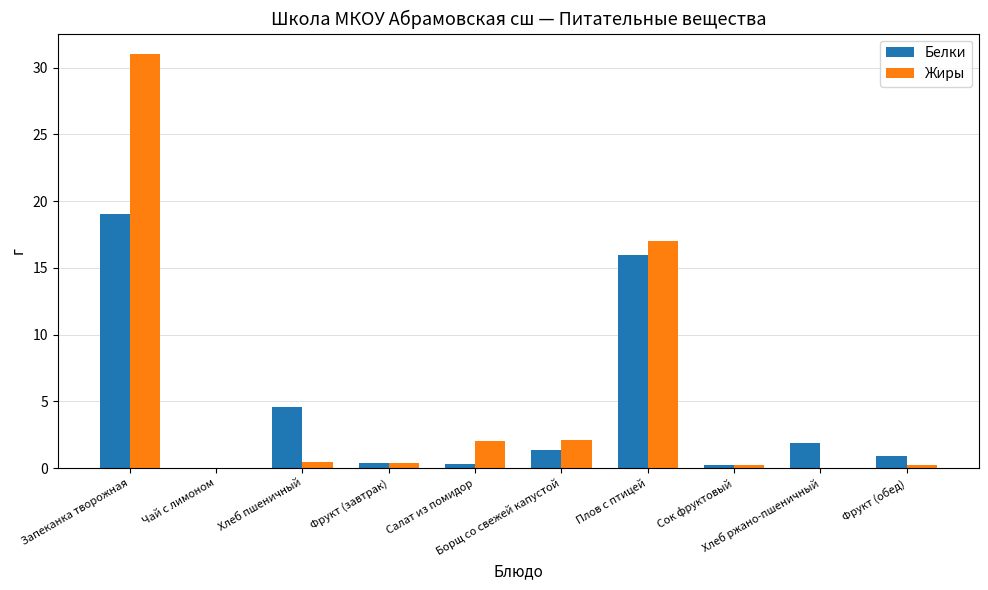

At which label is Жиры closest to 15?

Плов с птицей